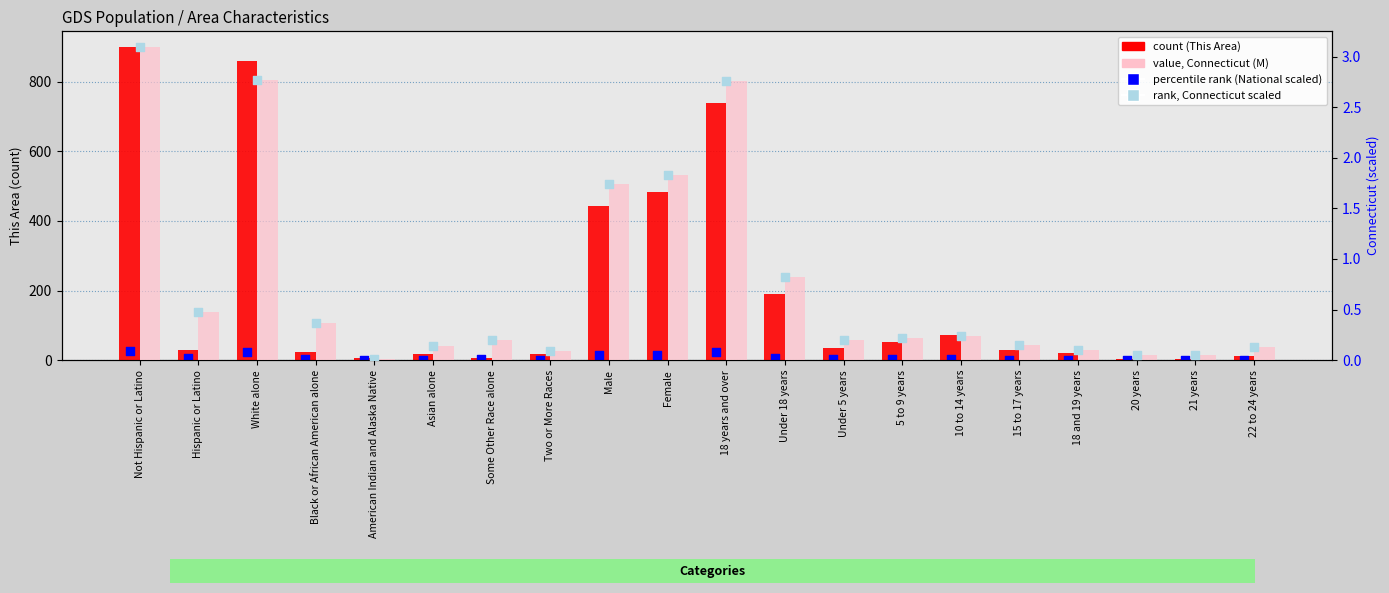

Which series contains the highest Y value?

count (This Area)